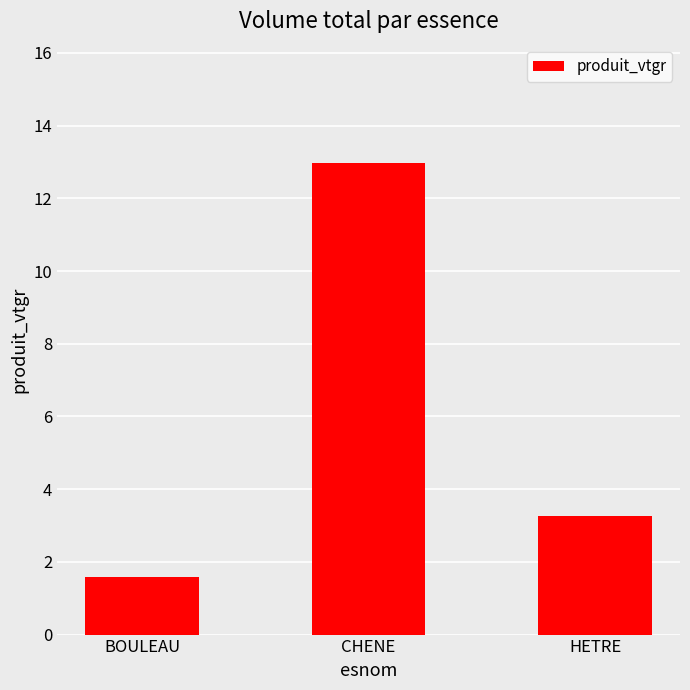

What is the difference between the maximum and minimum values?

11.4